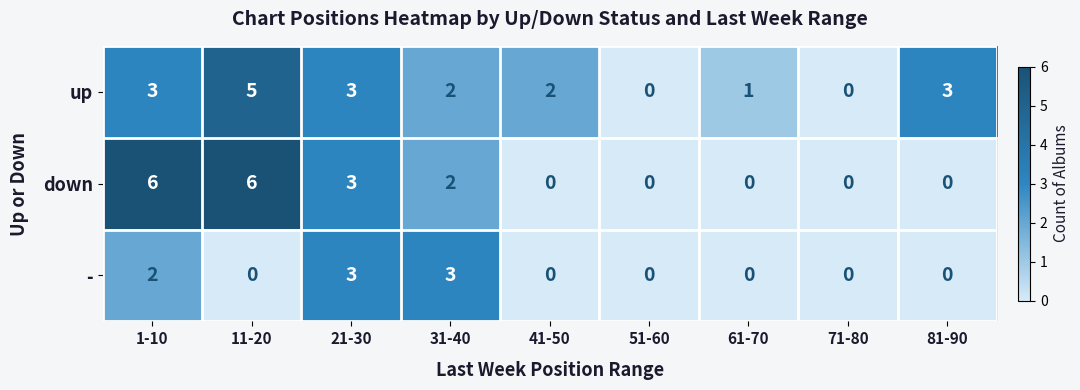

Is the value of - at 71-80 greater than the value of down at 31-40?

No